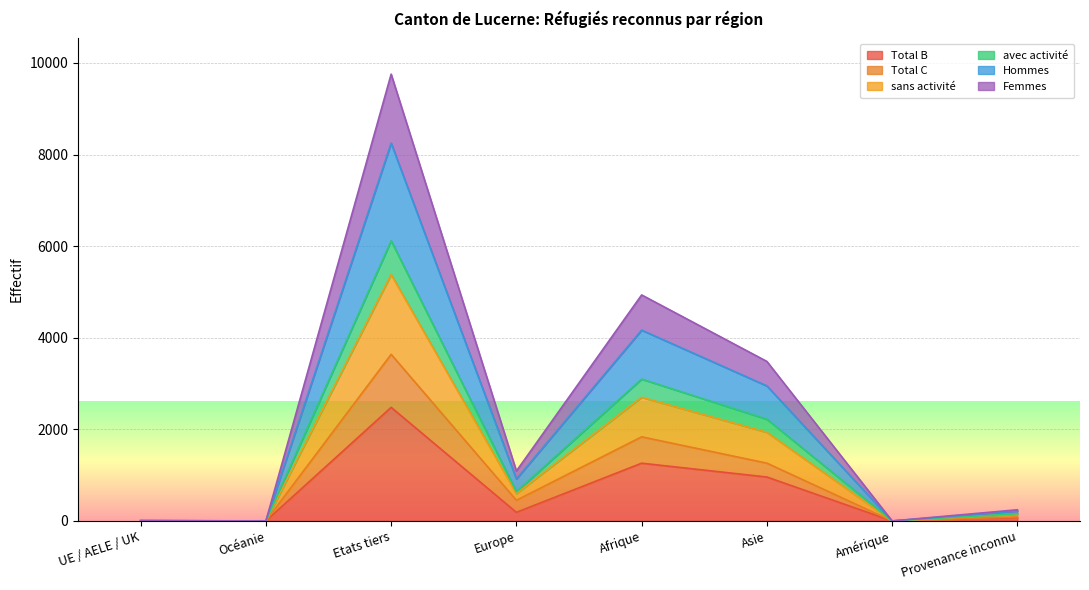

Is the value of Hommes at Amérique greater than the value of sans activité at Afrique?

No